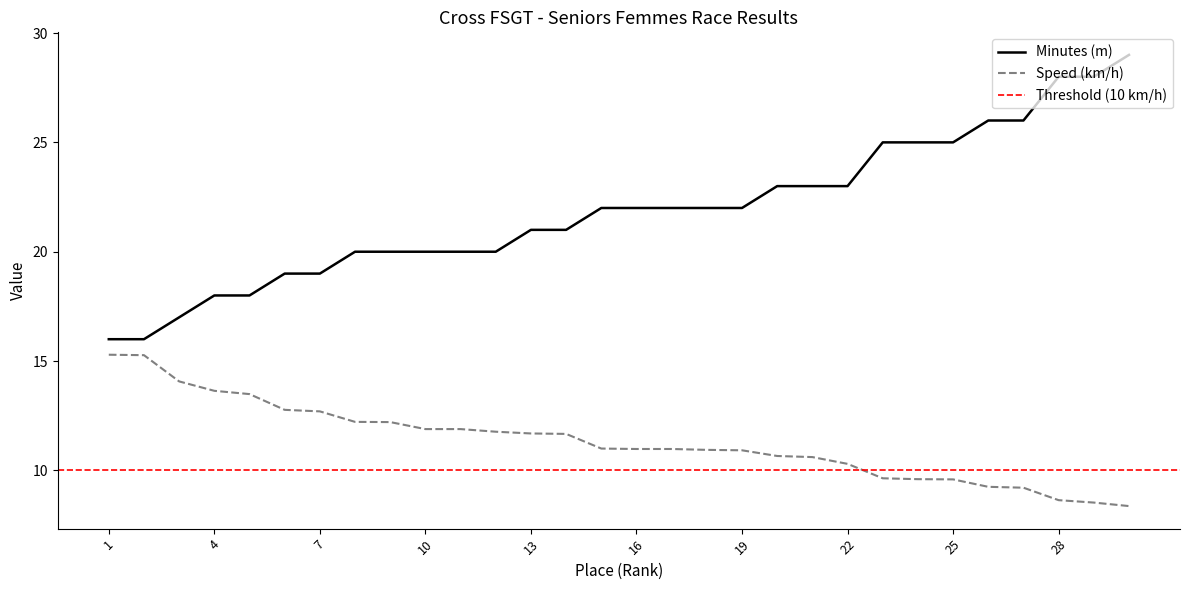

The Speed (km/h) series shows 4.7 at 25. True or false?

False